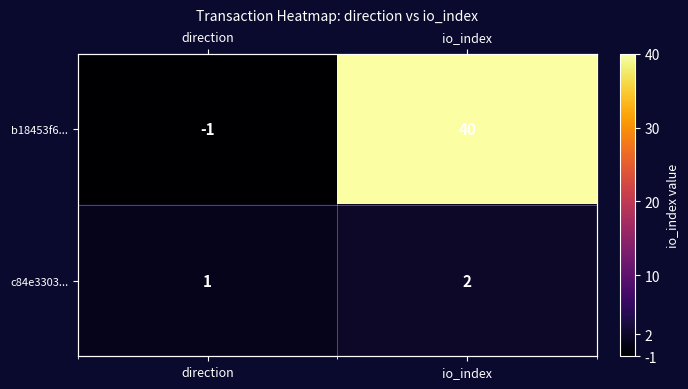

Which category has the highest value across all series?

io_index